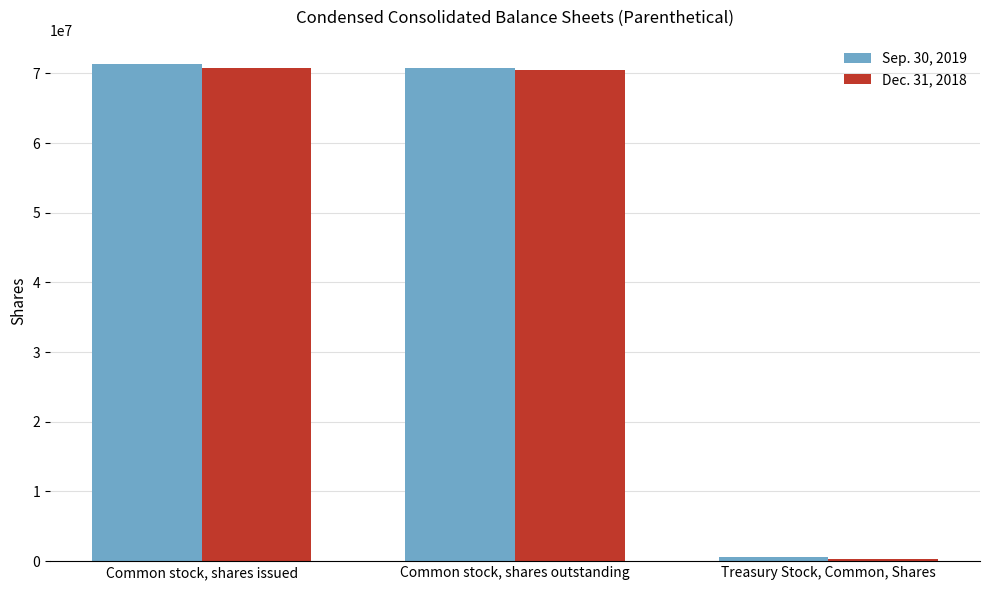

What is the total value across all series at Common stock, shares outstanding?

141200546